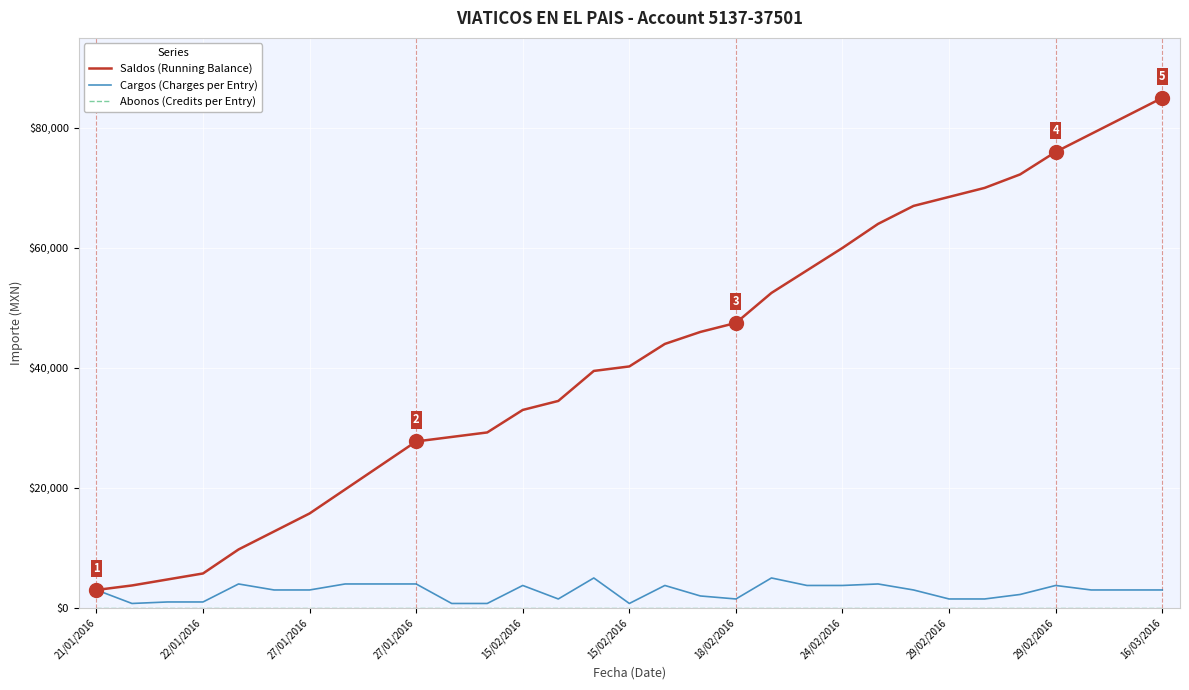

How many categories are shown in the chart?

31